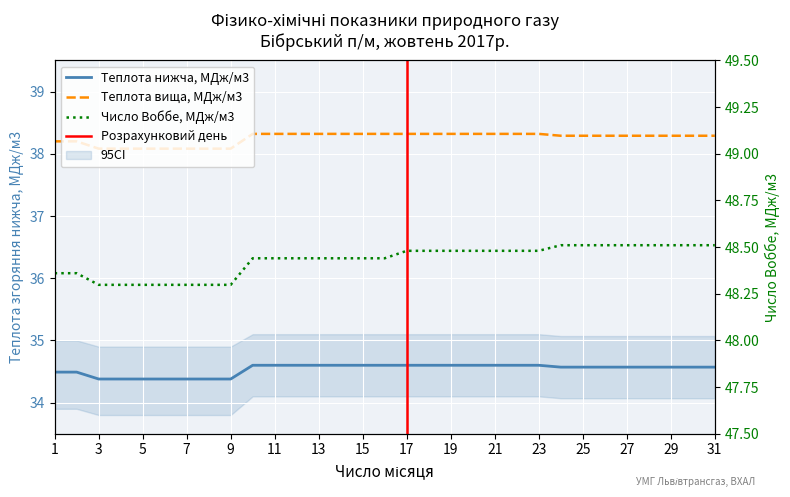

What is the maximum value shown in the chart?

48.5